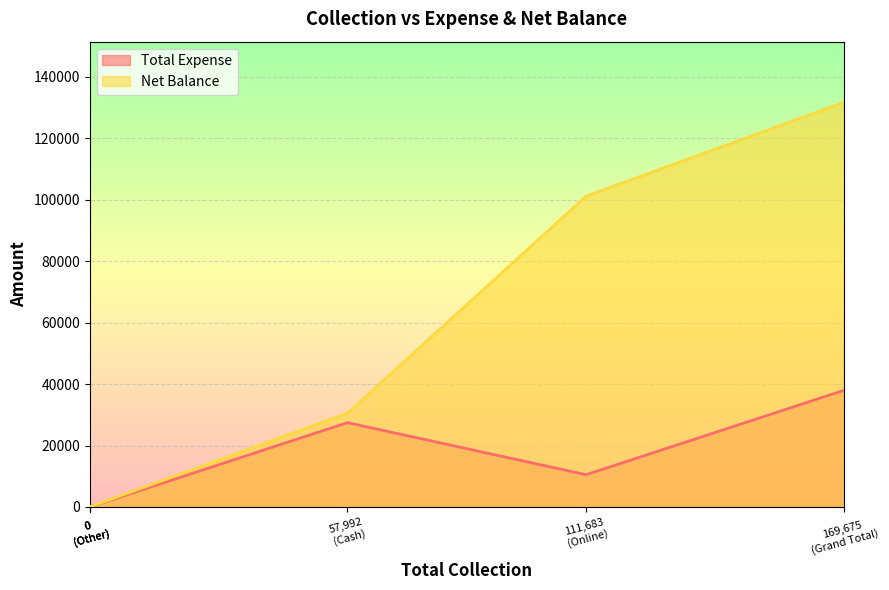

List the series in order of their peak value, lowest first.

Total Expense, Net Balance